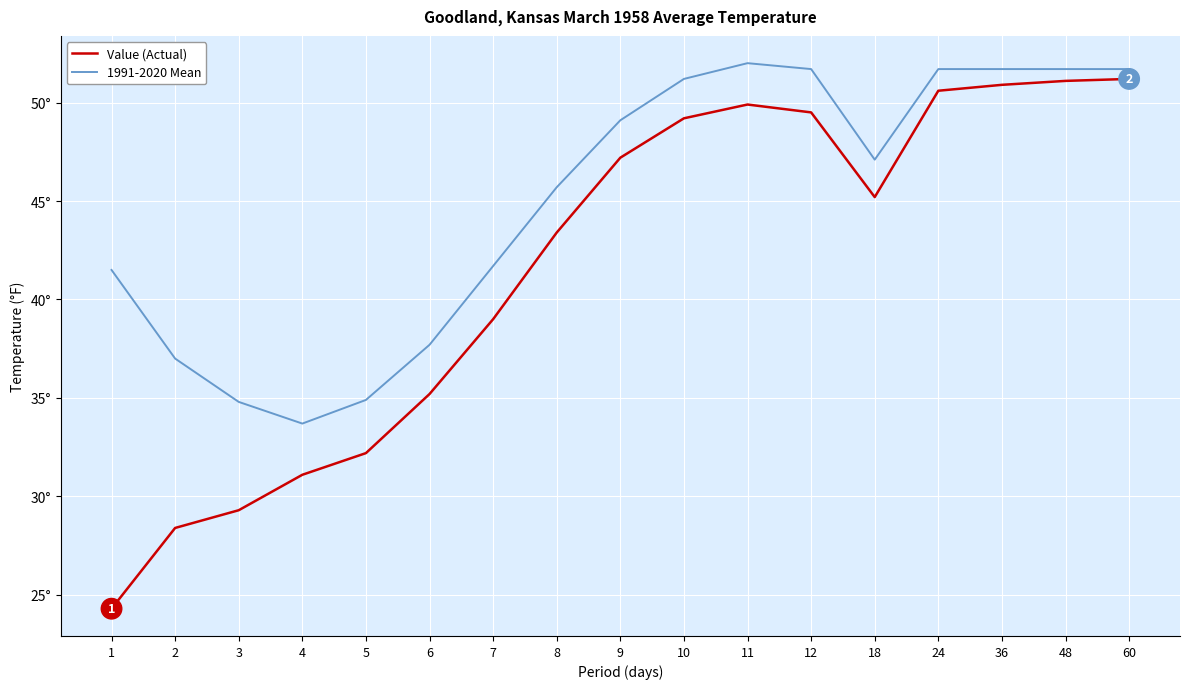

Does the chart have visible grid lines?

Yes